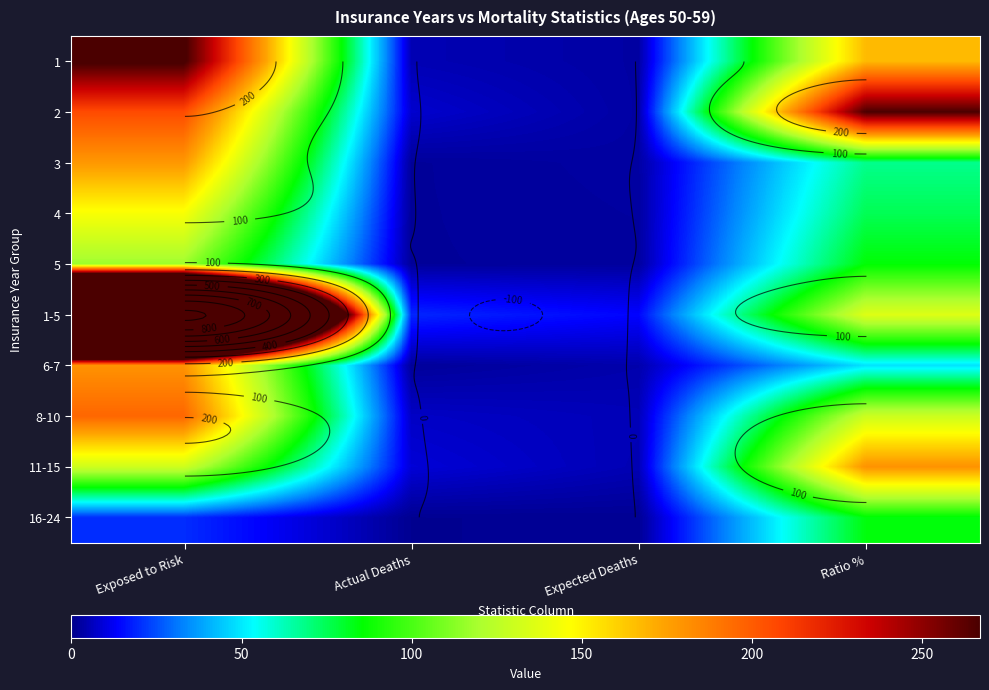

List the series in order of their peak value, highest first.

1-5, 1, 2, 8-10, 6-7, 11-15, 3, 4, 5, 16-24